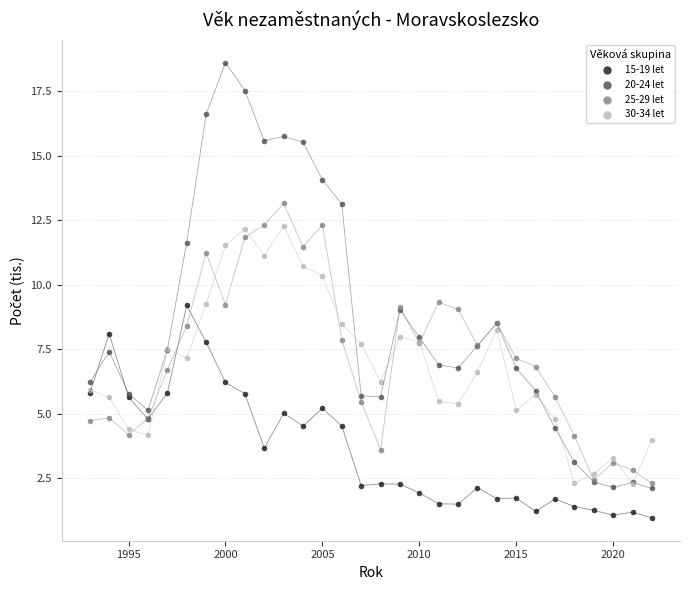

Which series has the widest spread of Y values?

20-24 let